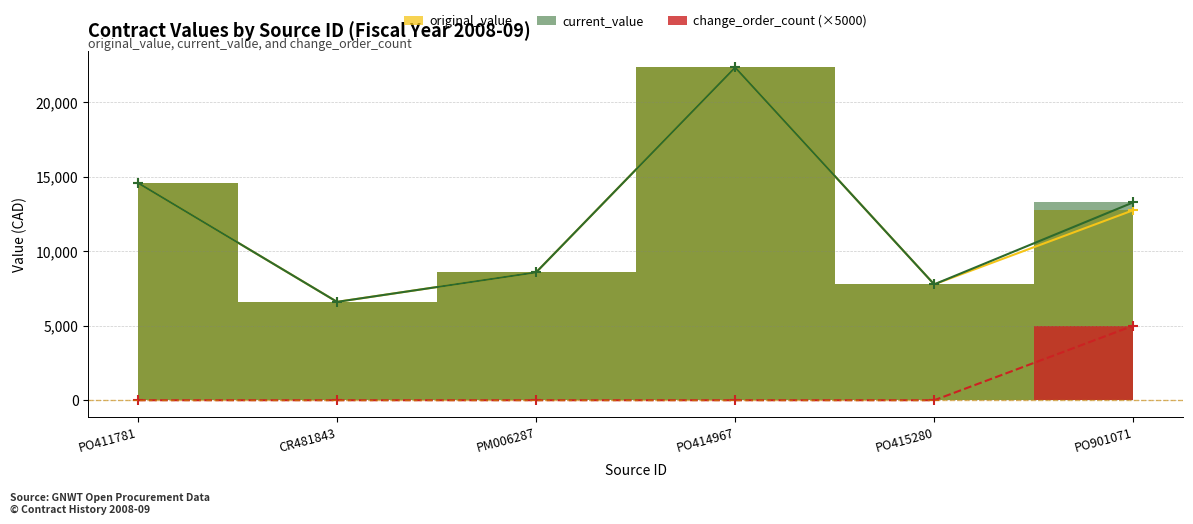

At which label is change_order_count closest to 2500?

PO411781